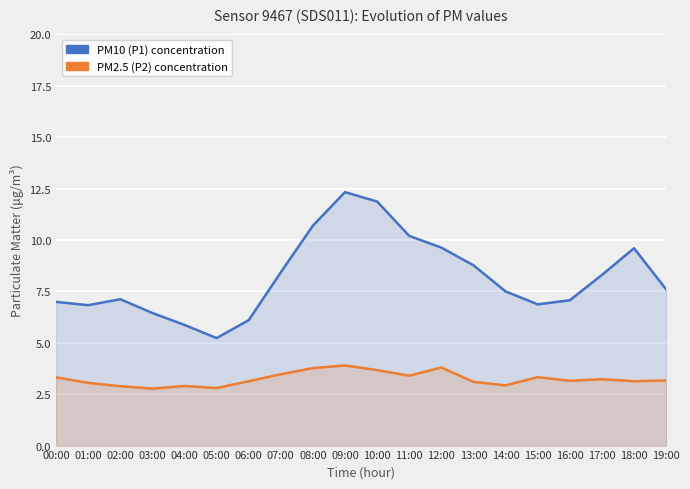

Reading left to right, transcribe all the data shown in this chart.

P1: 7.0	6.8	7.1	6.5	5.9	5.2	6.1	8.4	10.7	12.3	11.9	10.2	9.6	8.8	7.5	6.9	7.1	8.3	9.6	7.6
P2: 3.3	3.0	2.9	2.8	2.9	2.8	3.1	3.5	3.8	3.9	3.7	3.4	3.8	3.1	2.9	3.3	3.1	3.2	3.1	3.2